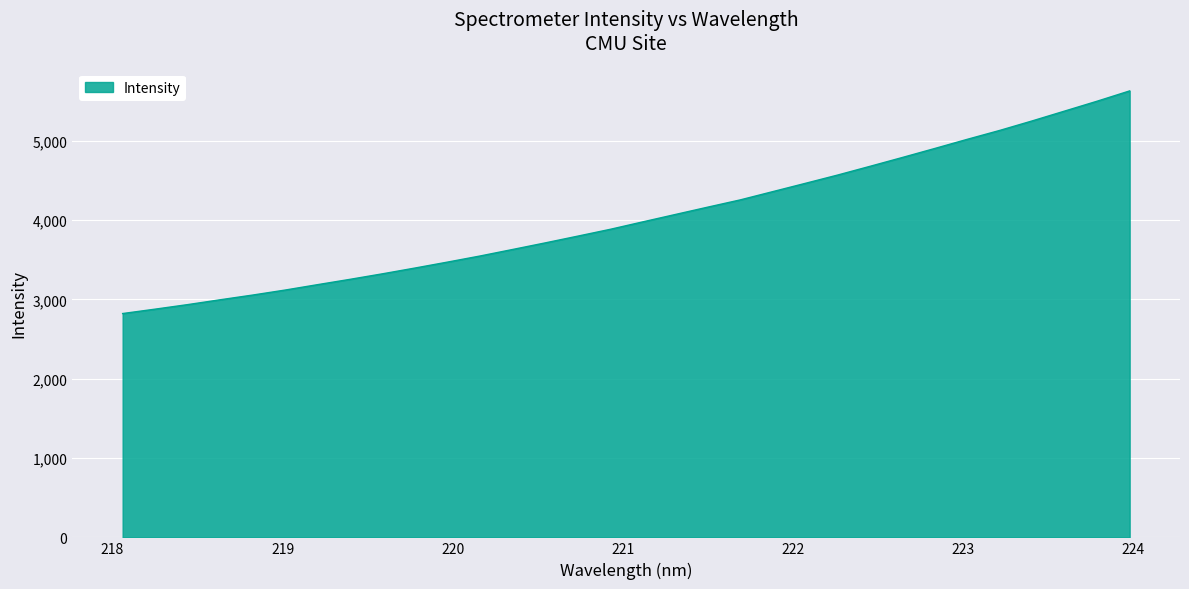

What is the maximum value shown in the chart?

5627.6